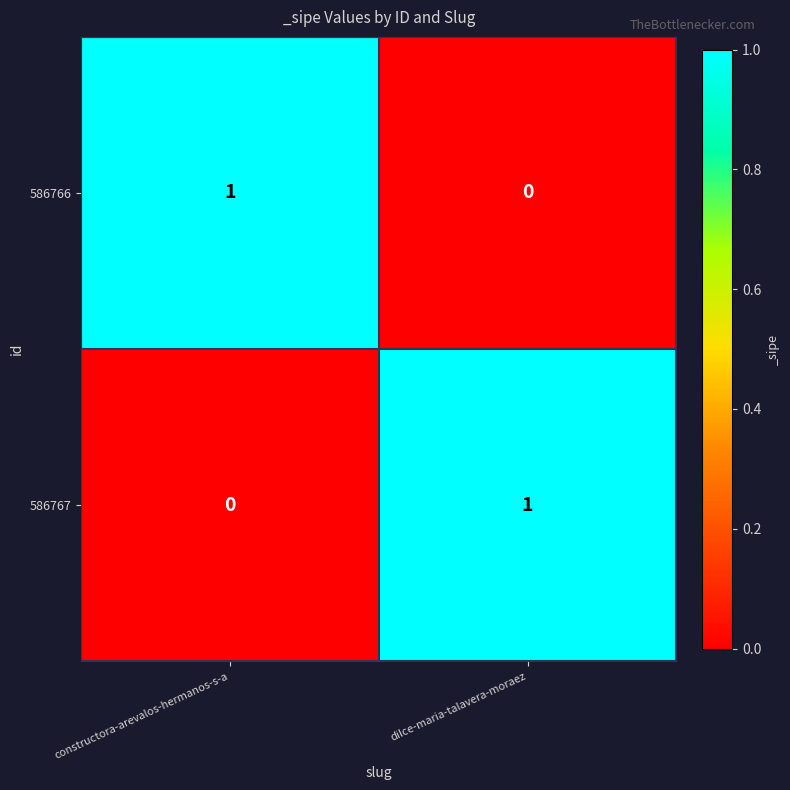

Reading left to right, list all the values displayed in this chart.

586766: 1	0
586767: 0	1